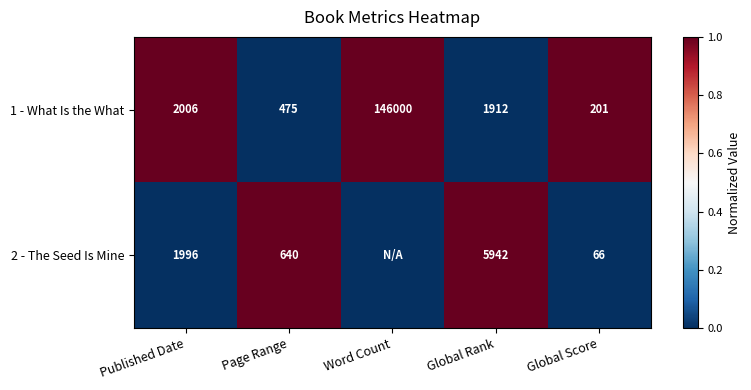

Count the number of data series in this chart.

2